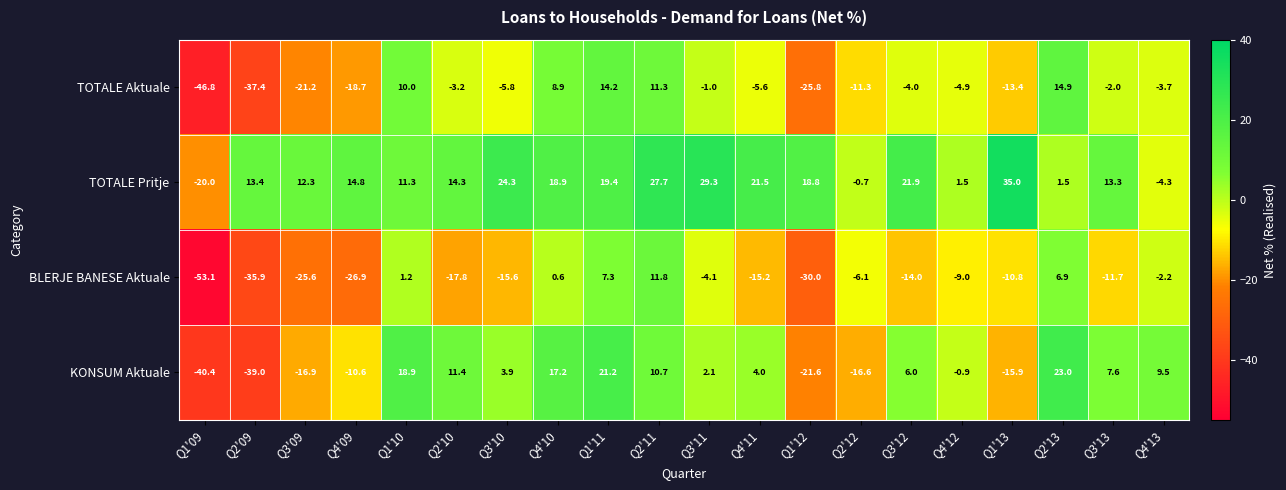

List the series in order of their overall mean, highest first.

TOTALE Pritje, KONSUM Aktuale, TOTALE Aktuale, BLERJE BANESE Aktuale